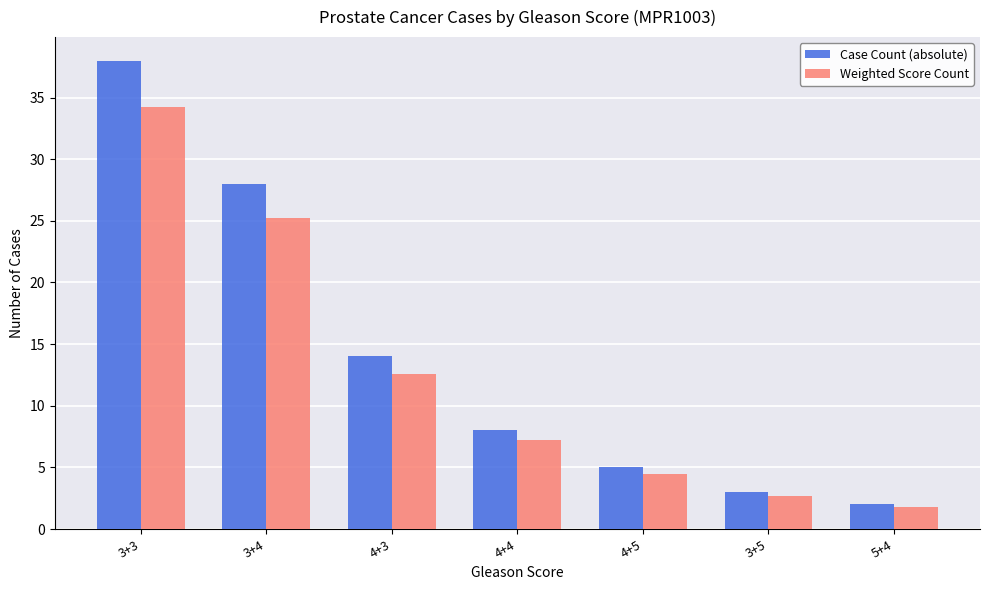

What is the maximum value for Weighted Score Count?

34.2